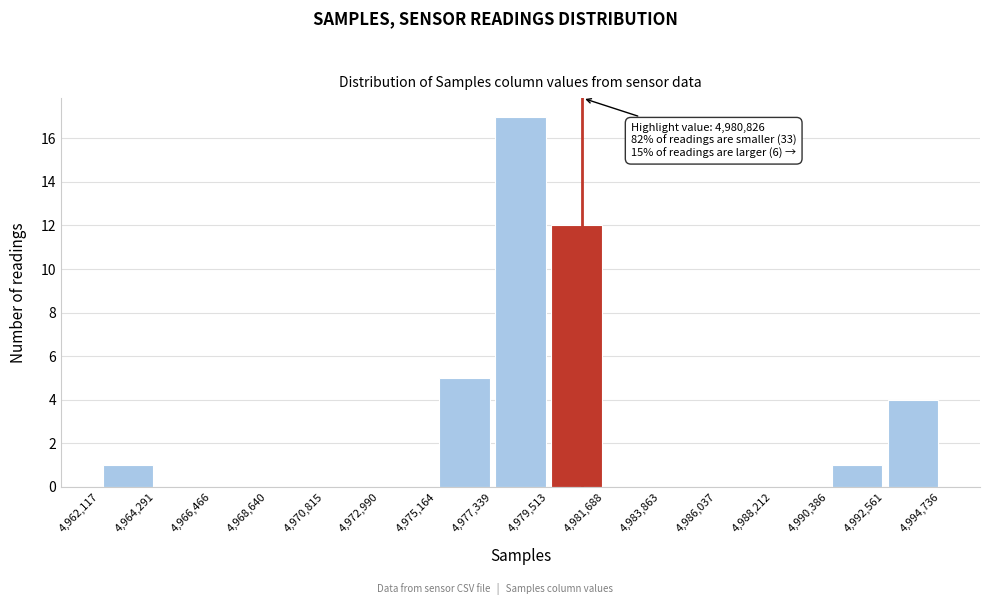

Over which range of the x-axis is the bar tallest?

4,977,339 to 4,979,513